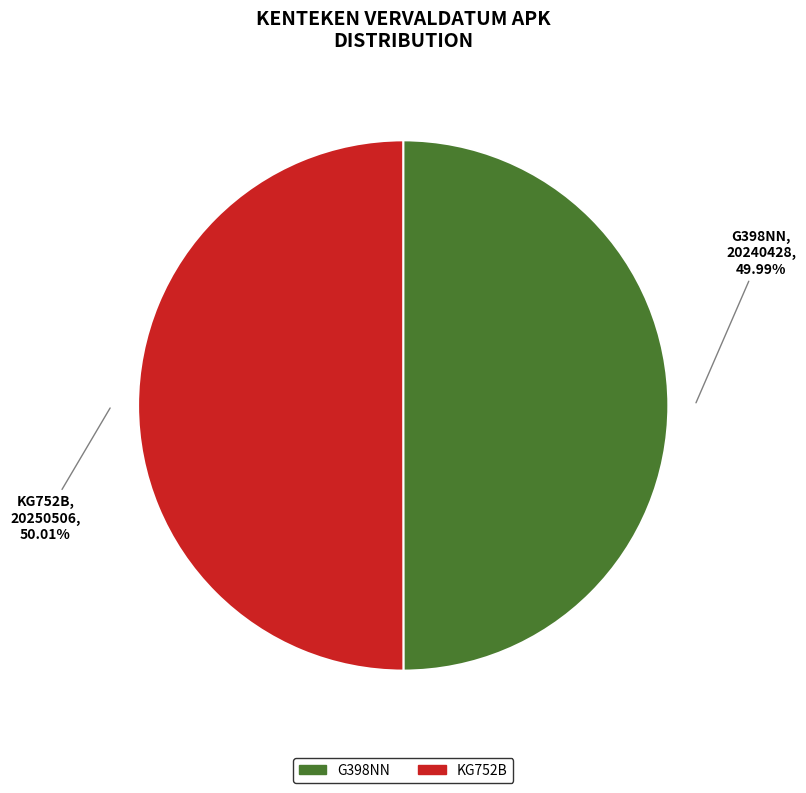

Approximately how many times larger is the value at G398NN compared to KG752B?

1.0